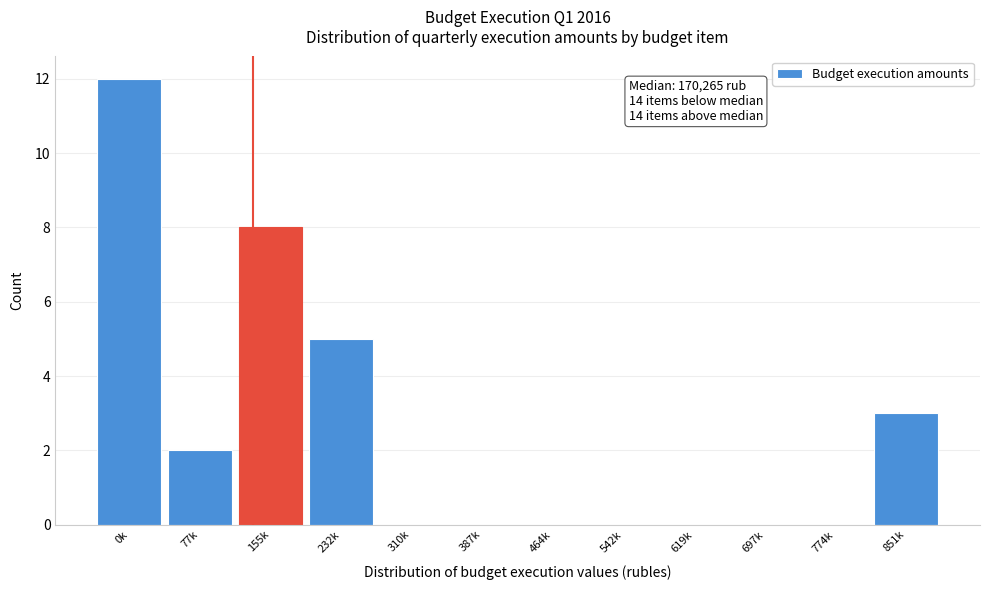

Reading right to left, list all the values displayed in this chart.

851k=3	774k=0	697k=0	619k=0	542k=0	464k=0	387k=0	310k=0	232k=5	155k=8	77k=2	0k=12